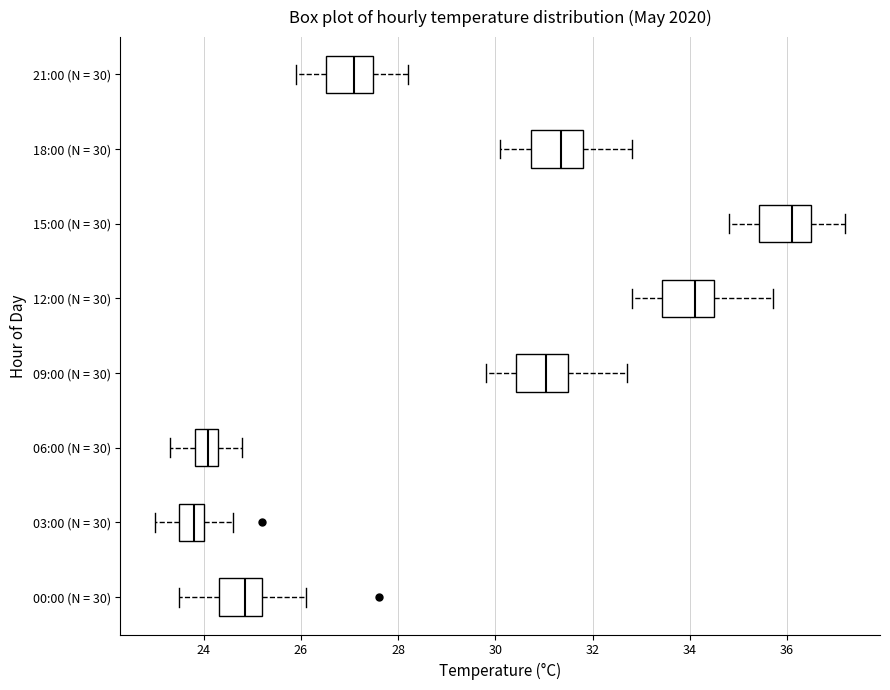

Reading bottom to top, transcribe this box plot: for each box, give where its median line is, the range the box spans, and where its two whiskers end, as read against the x-axis. The values are not printed on the chart, so give them approximately, as read against the axis.

00:00 (N = 30): median 24.8, box 24.4 to 25.2, whiskers 23.6 to 26.2
03:00 (N = 30): median 23.8, box 23.6 to 24.0, whiskers 23.0 to 24.6
06:00 (N = 30): median 24.2, box 23.8 to 24.4, whiskers 23.4 to 24.8
09:00 (N = 30): median 31.0, box 30.4 to 31.6, whiskers 29.8 to 32.8
12:00 (N = 30): median 34.2, box 33.4 to 34.6, whiskers 32.8 to 35.8
15:00 (N = 30): median 36.2, box 35.4 to 36.6, whiskers 34.8 to 37.2
18:00 (N = 30): median 31.4, box 30.8 to 31.8, whiskers 30.2 to 32.8
21:00 (N = 30): median 27.2, box 26.6 to 27.4, whiskers 26.0 to 28.2